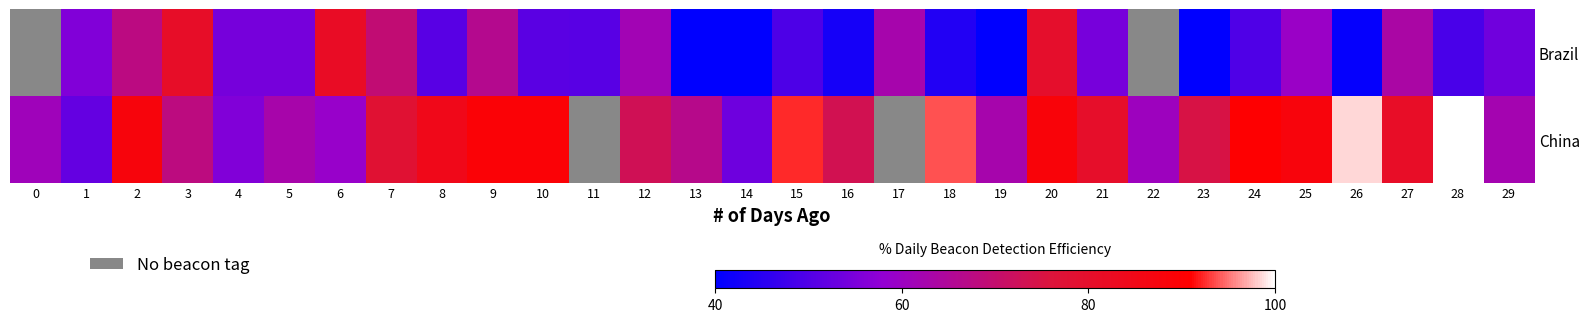

How many categories are shown in the chart?

30